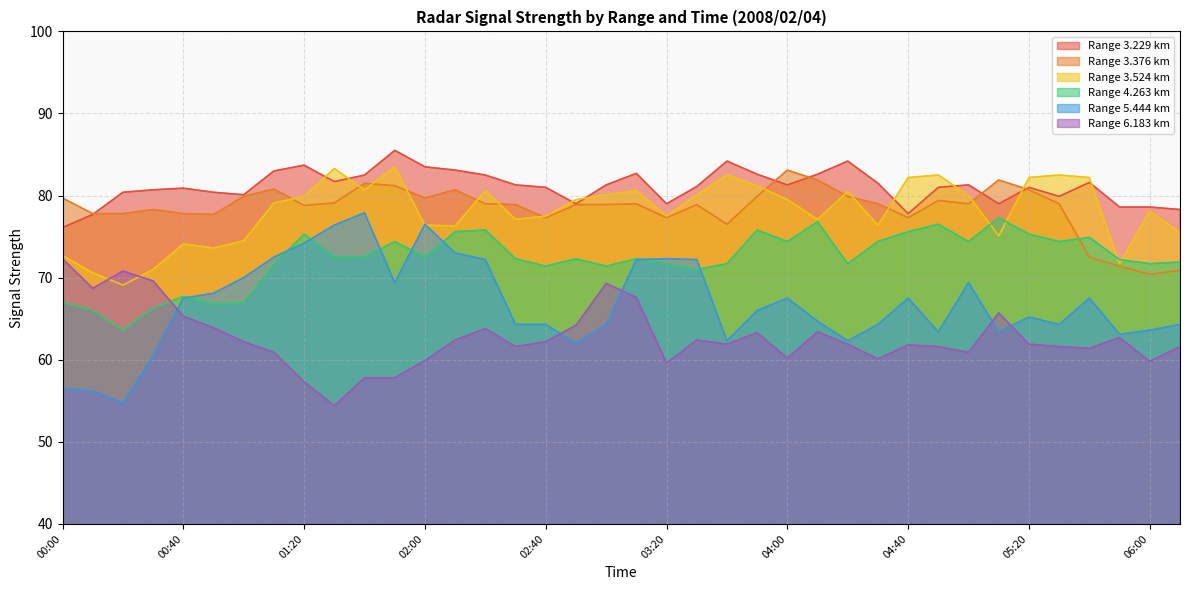

Which series has the largest range (max minus min)?

Range 5.444 km